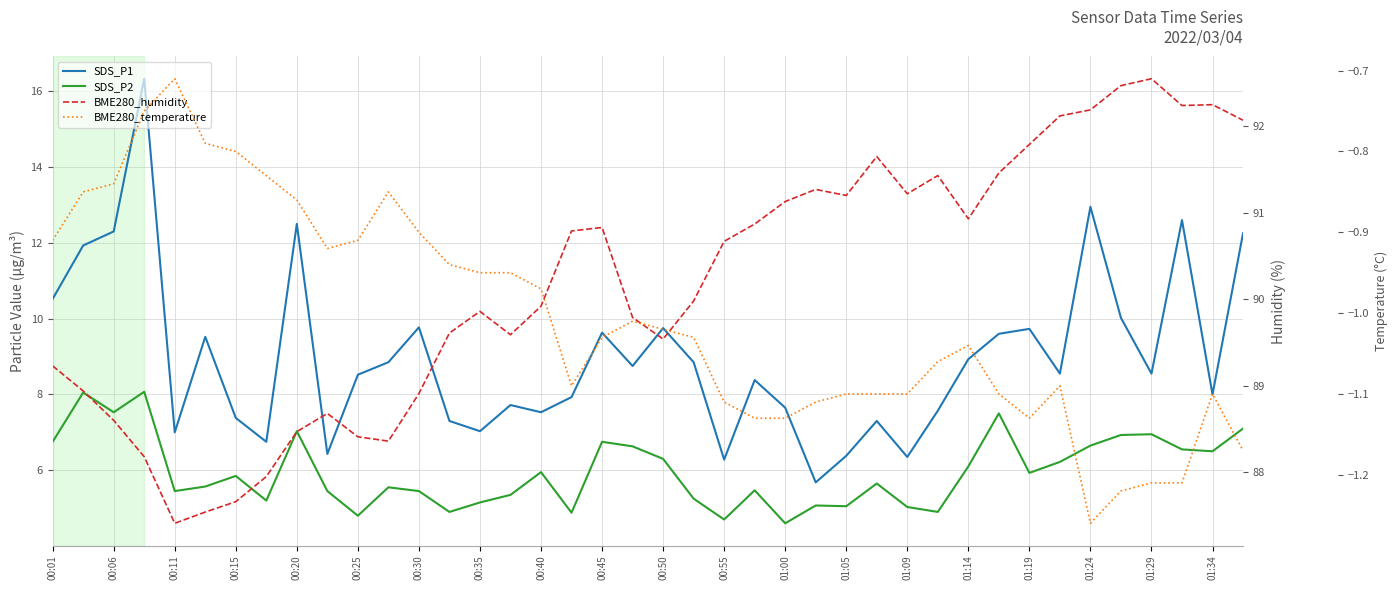

The SDS_P2 series shows 1.4 at 00:40. True or false?

False